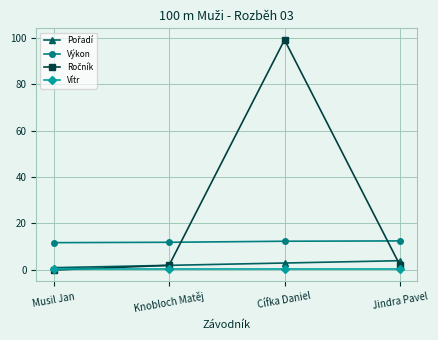

What value does the Výkon series have at Cífka Daniel?

12.4